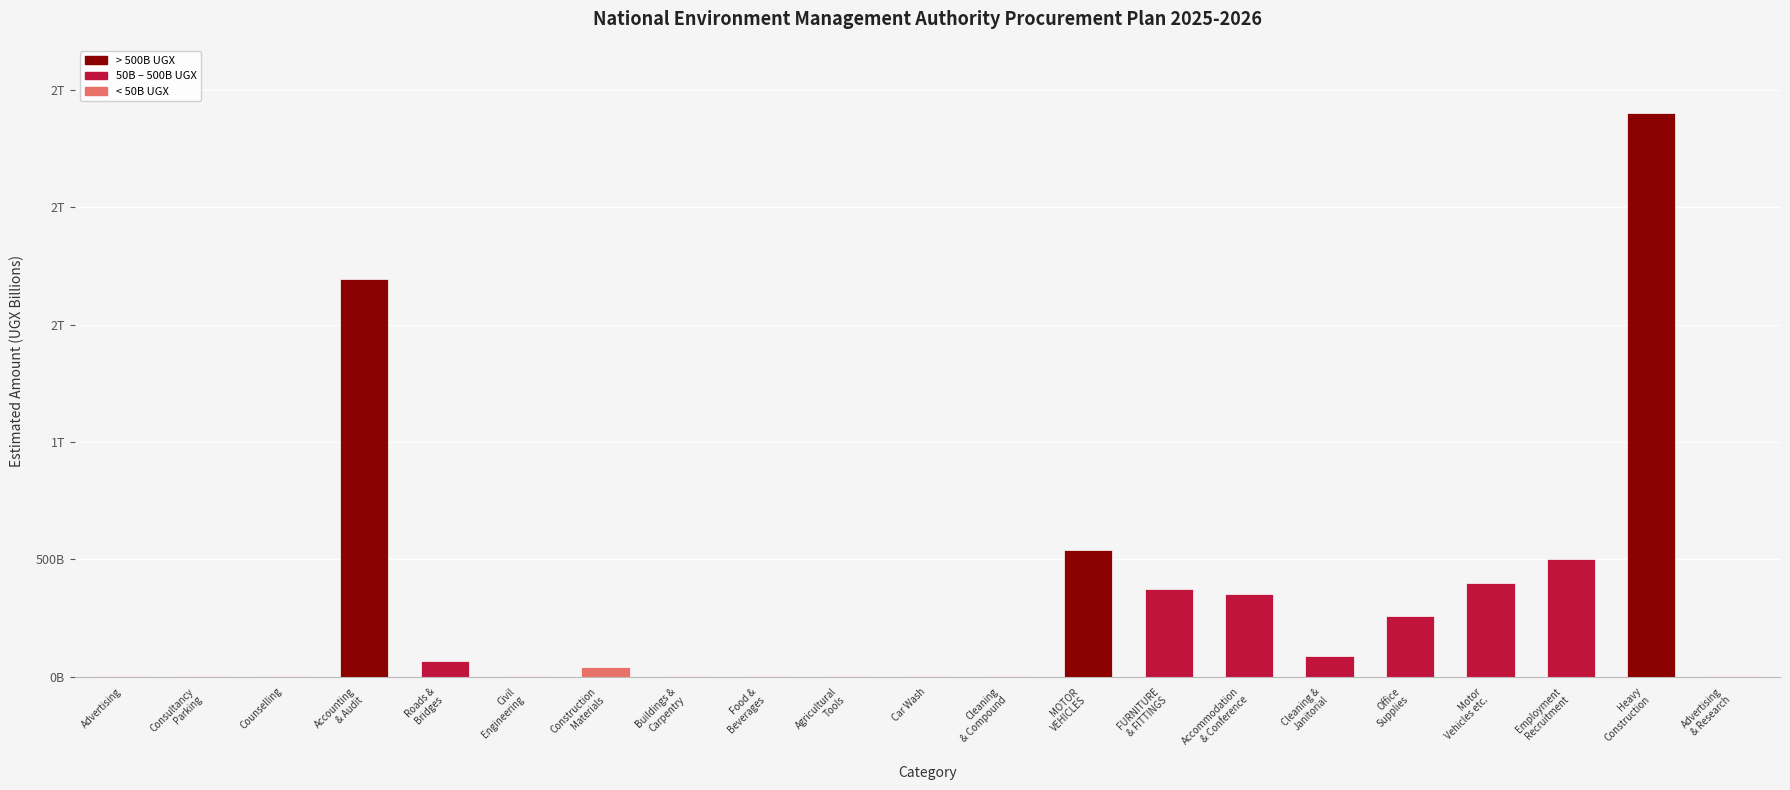

Does the chart contain stacked bars?

No